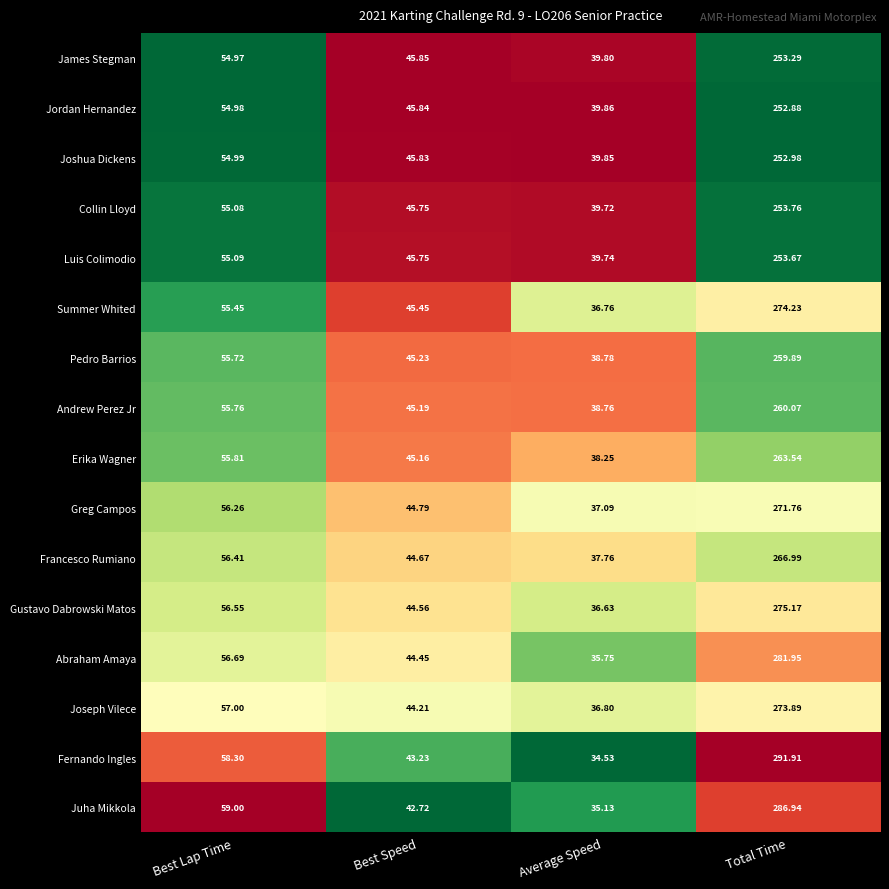

Which category has the lowest value in the Luis Colimodio series?

Average Speed